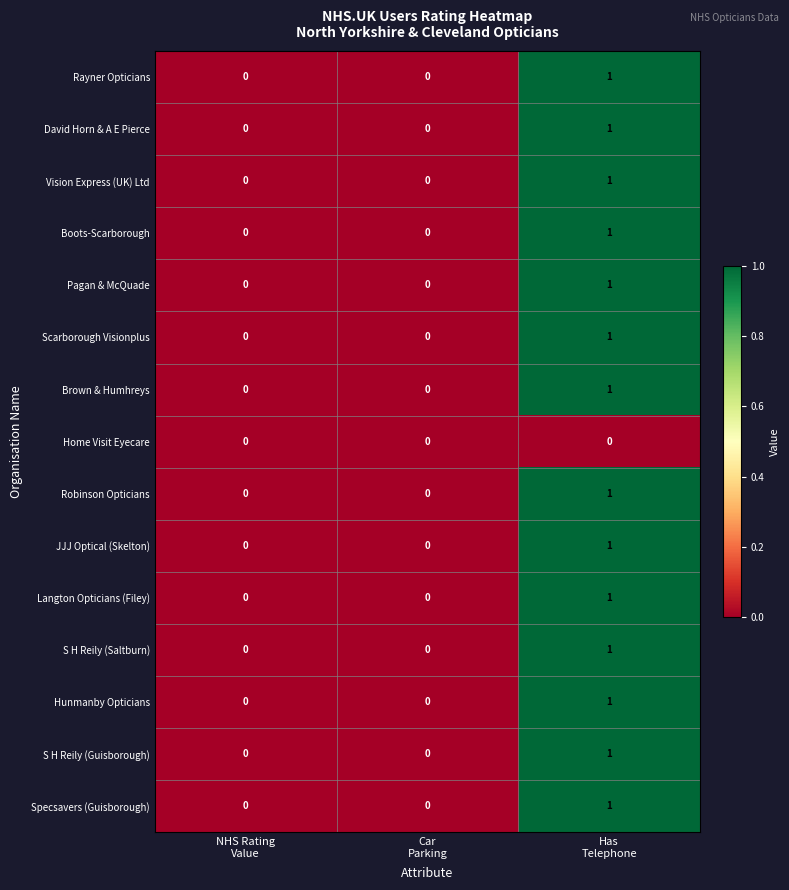

How many JJJ Optical (Skelton) values are between 0 and 1?

3